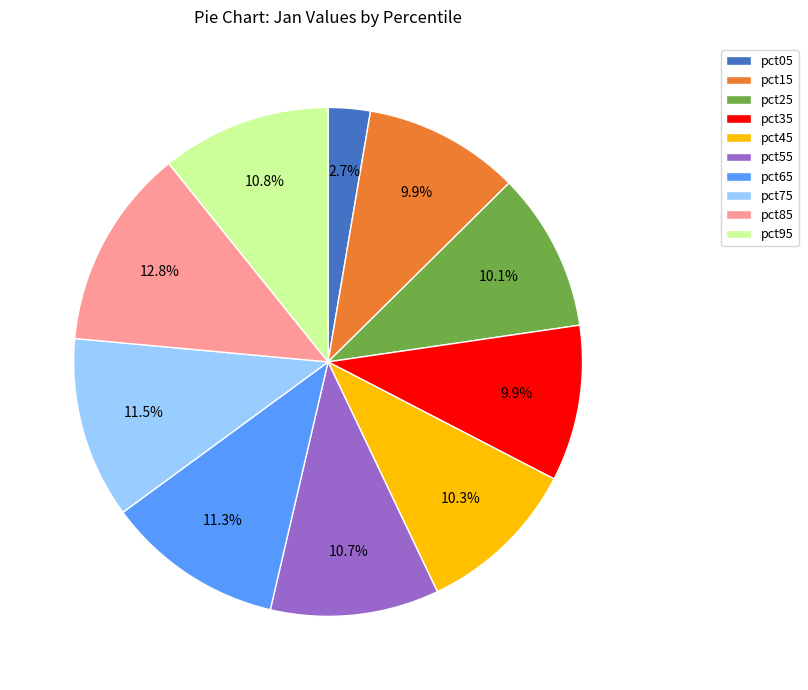

What percentage is the pct55 slice, to the nearest percent?

11%